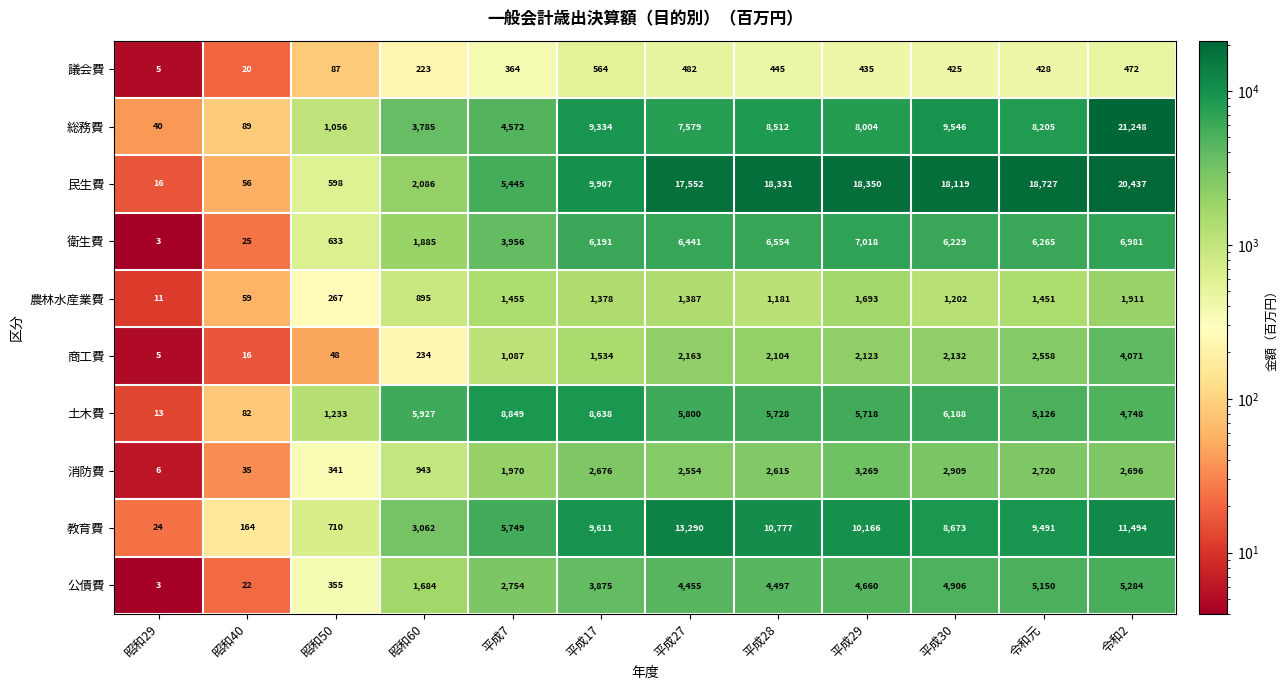

Rank the series at 昭和40 from lowest to highest value.

商工費, 議会費, 公債費, 衛生費, 消防費, 民生費, 農林水産業費, 土木費, 総務費, 教育費